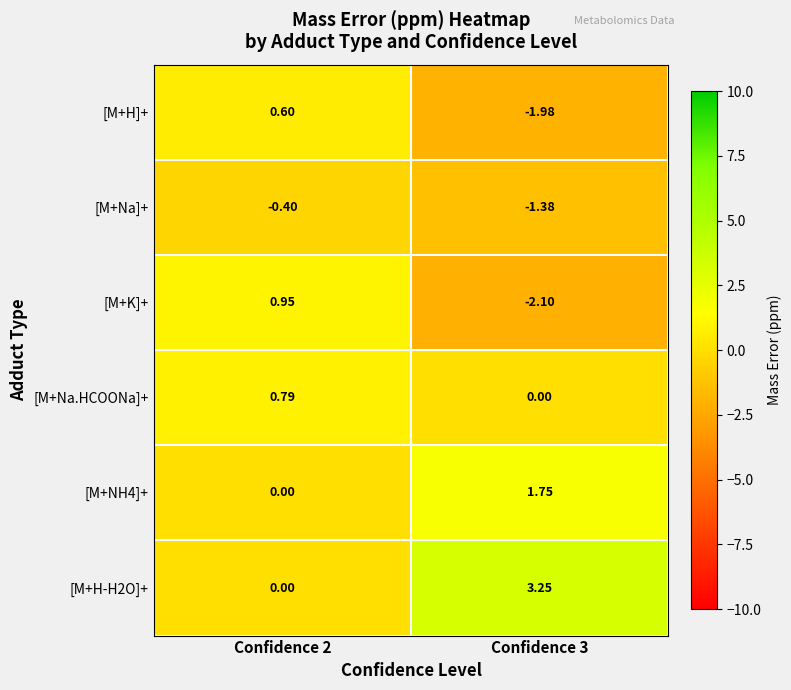

How many categories are shown in the chart?

2